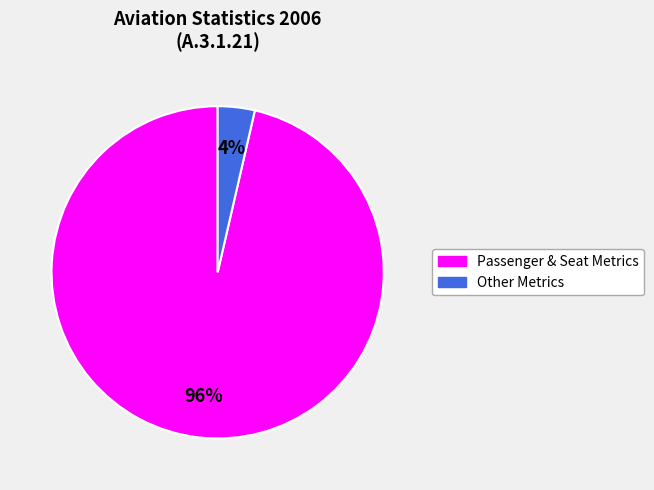

The Other Metrics slice represents 18% of the pie. True or false?

False